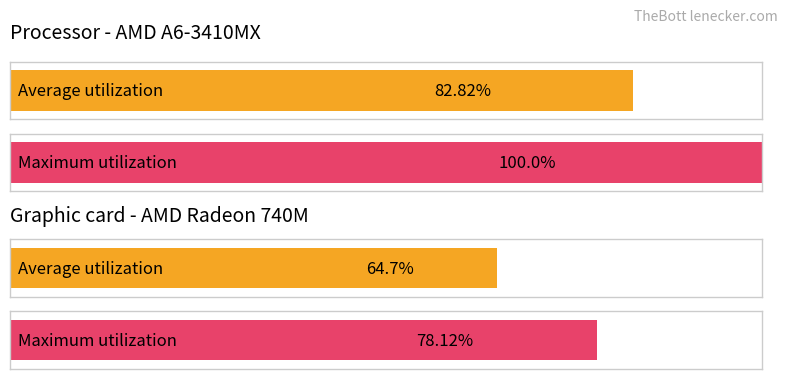

What is the sum of all Average utilization values?

147.5